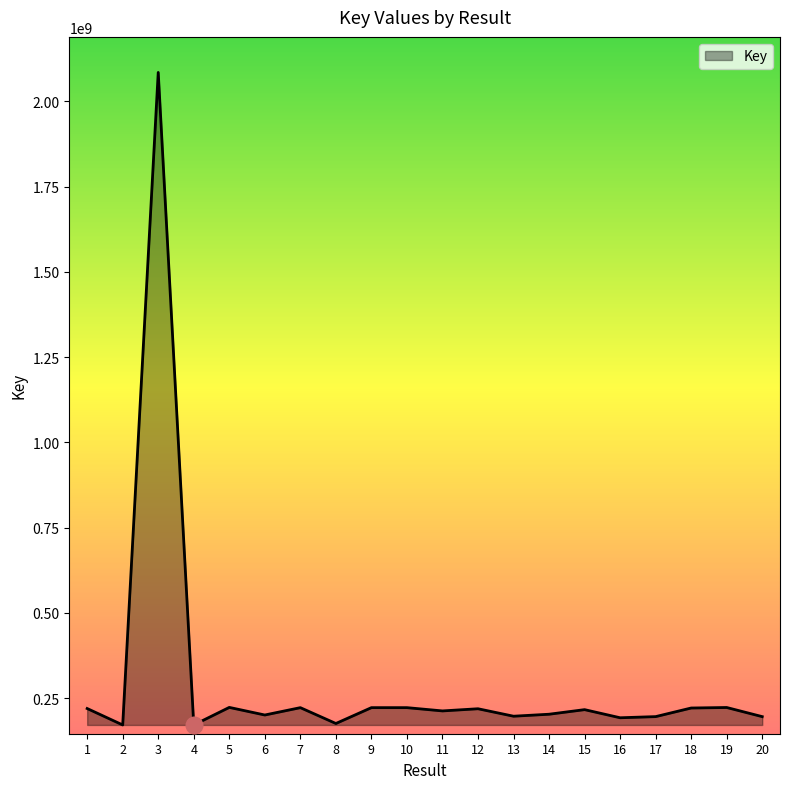

Is it true that the value at 11 is 334368716?

False